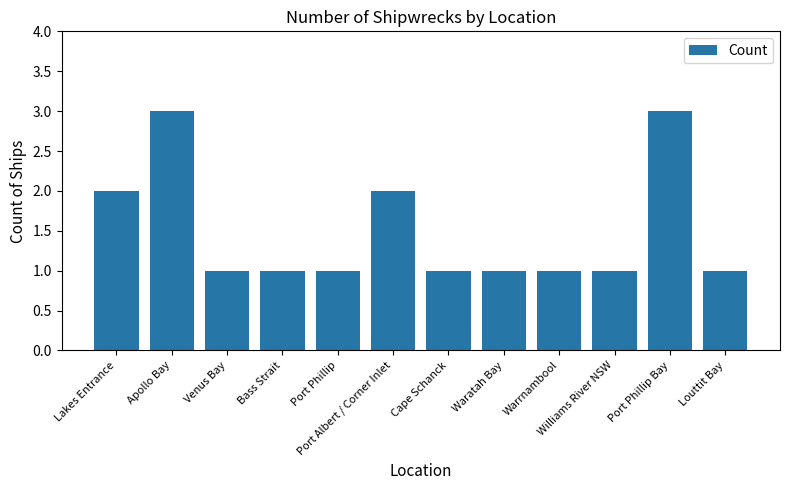

Which has a higher value, Apollo Bay or Venus Bay?

Apollo Bay